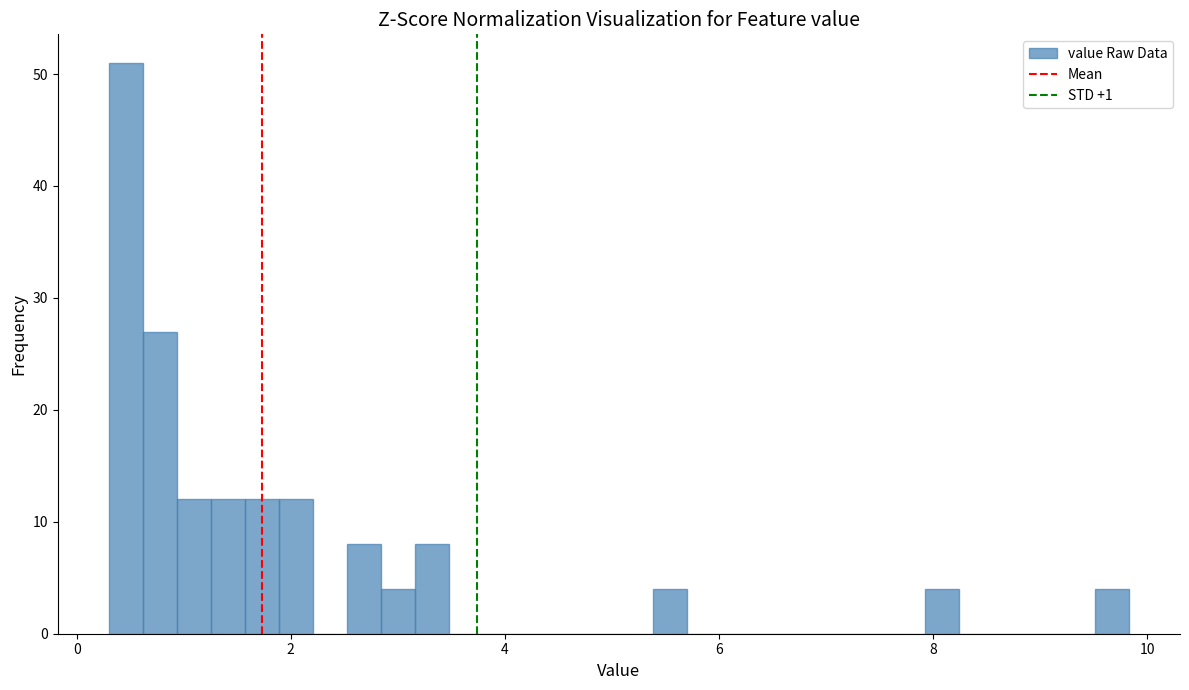

Read against the x-axis, roughly where is the centre of the tallest bar?

0.4